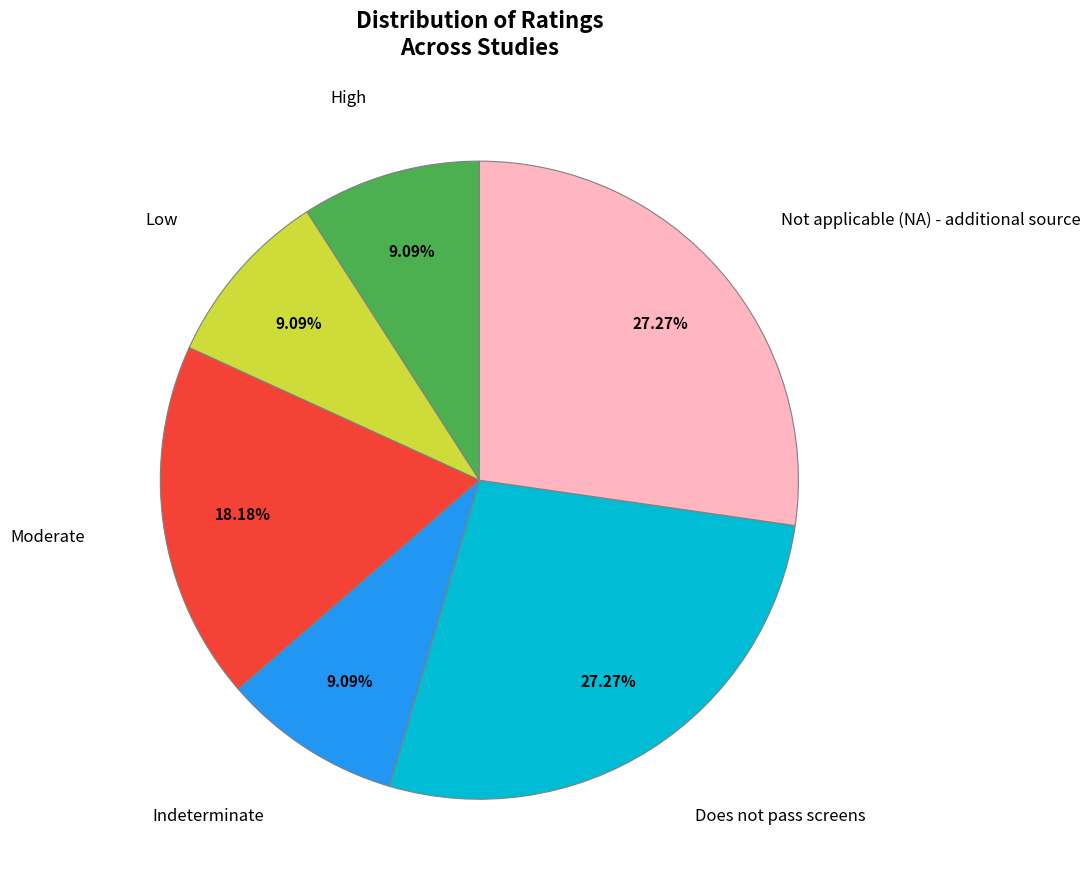

Is there a majority slice in this chart?

No